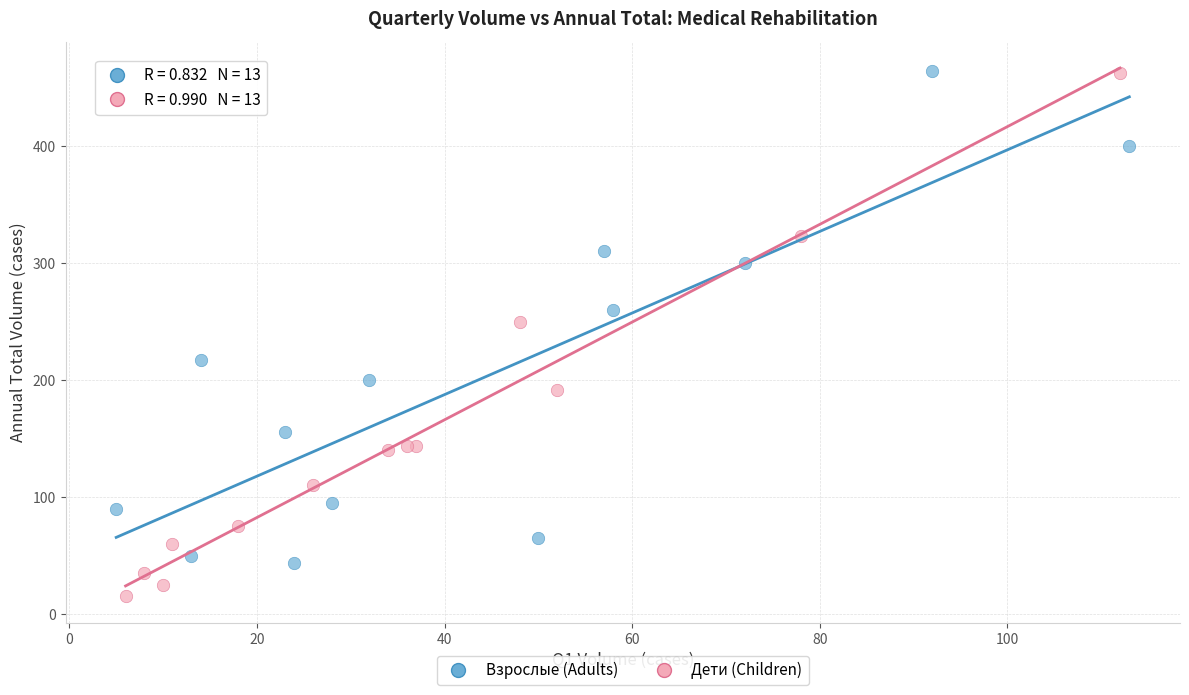

Which series reaches the minimum Y coordinate?

Дети (Children)